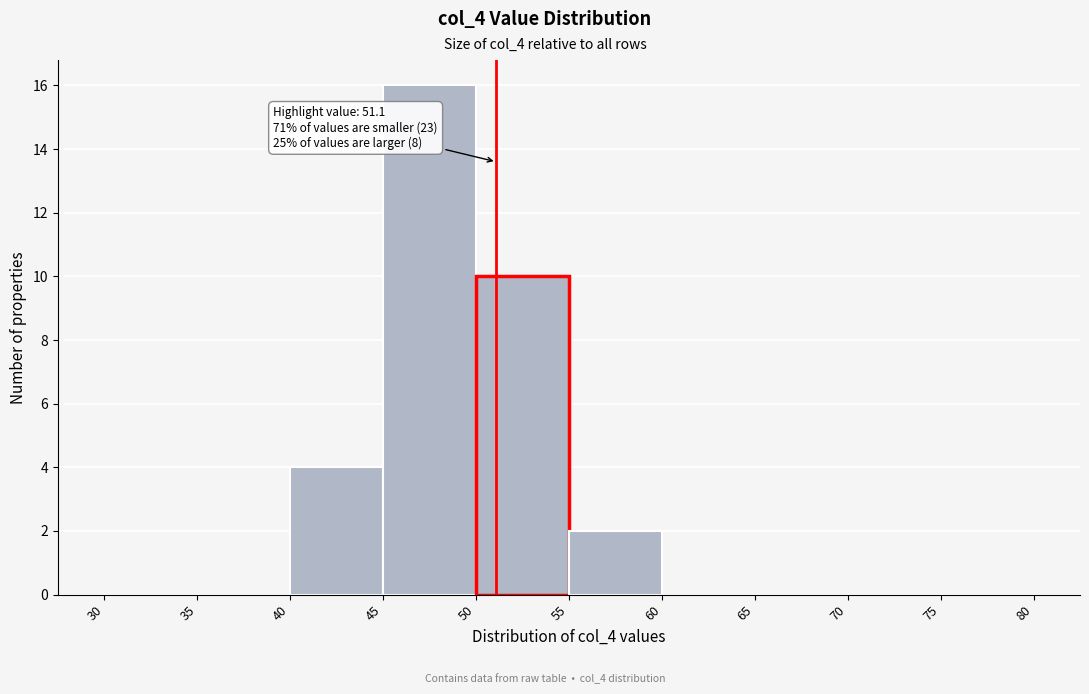

Which range on the x-axis has the tallest bar?

45 to 50